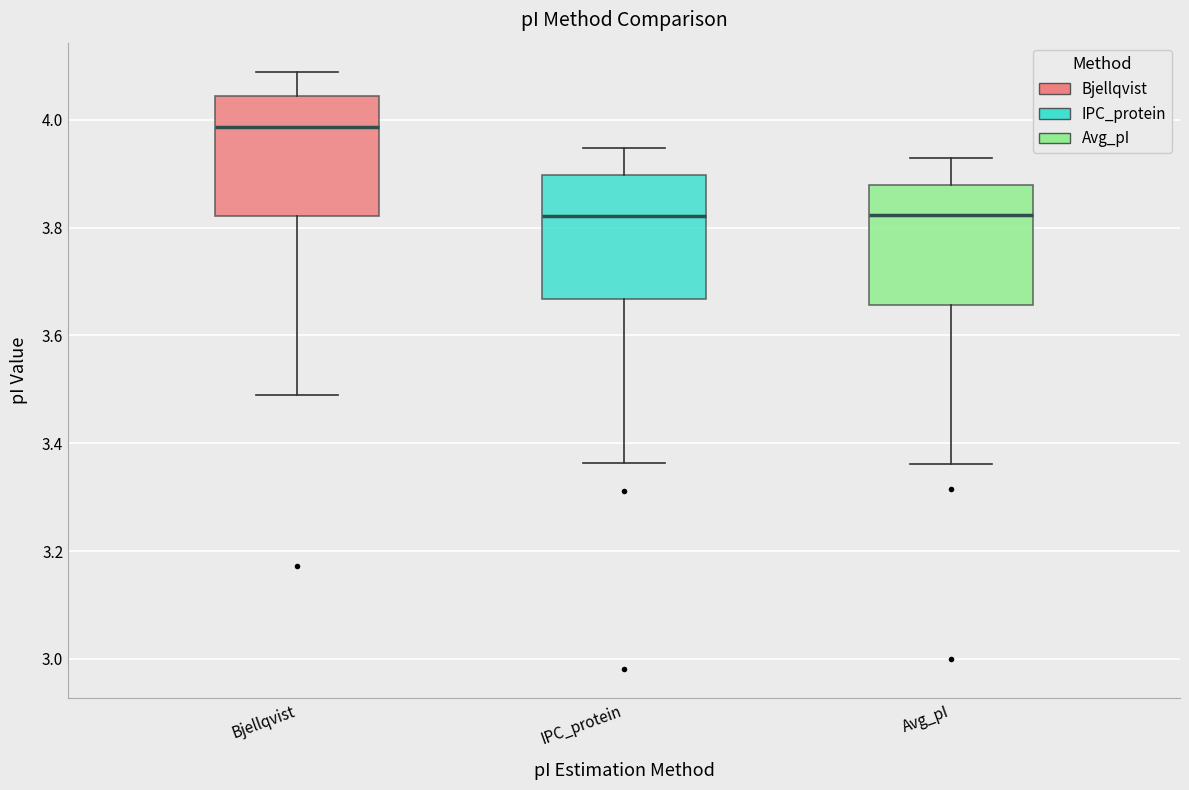

Which box's median line is the highest?

Bjellqvist